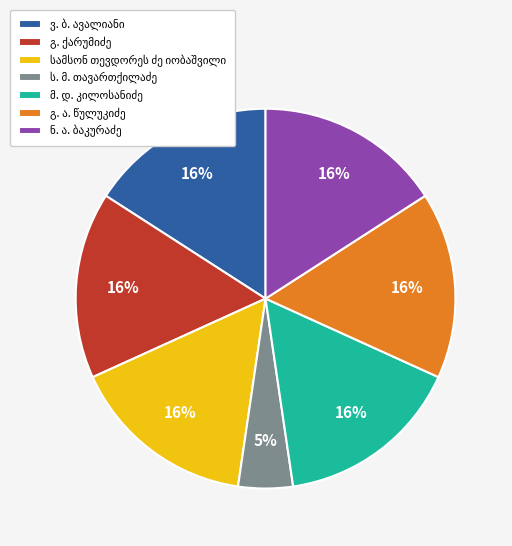

Does any single category account for the majority?

No